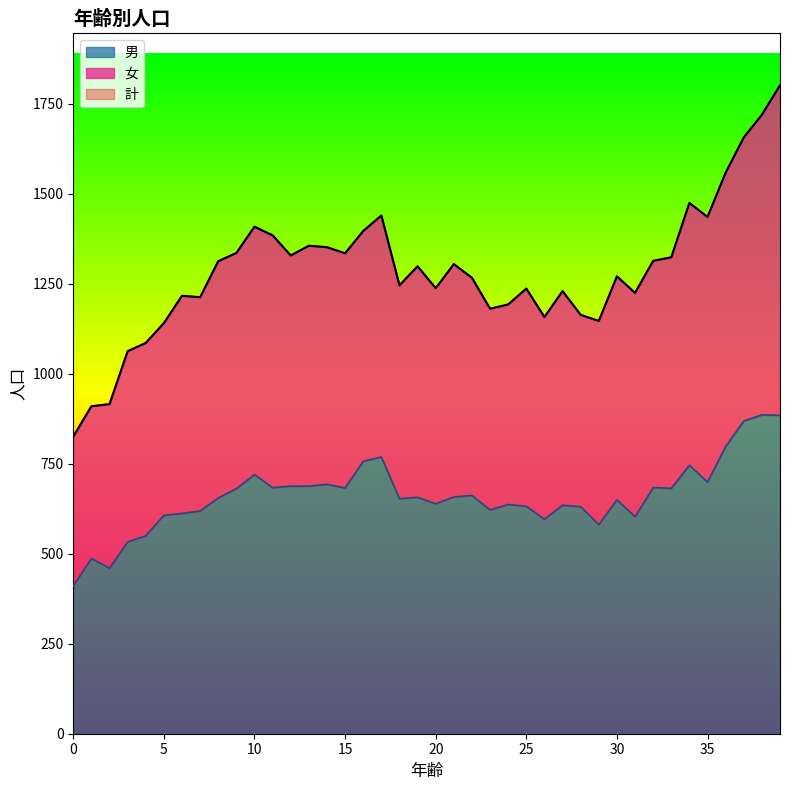

Where is the first local minimum for 男?

2